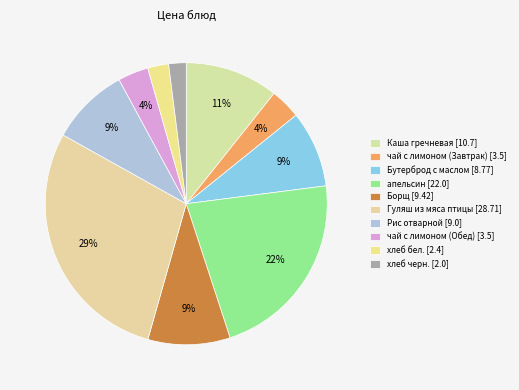

How many segments does this pie chart have?

10